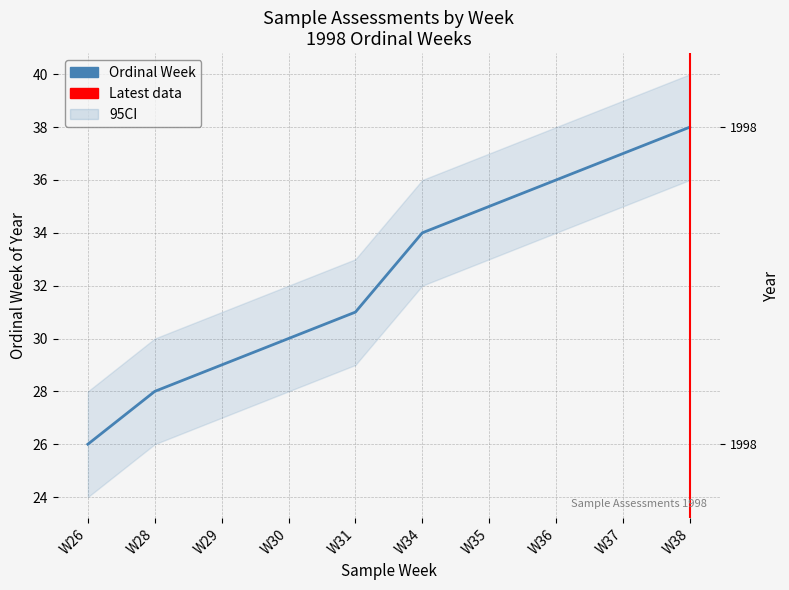

The chart shows a value of 52 at W38. True or false?

False